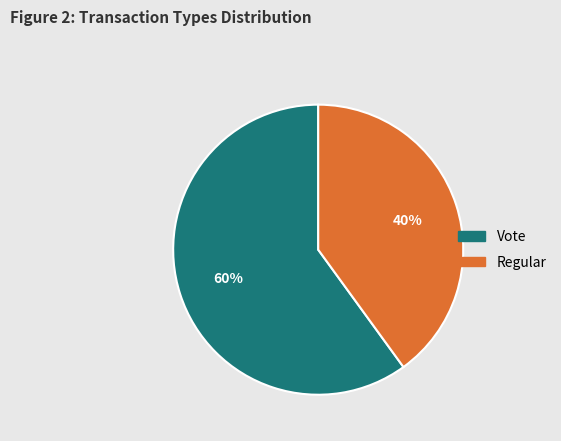

Which slice represents more than half of the pie?

Vote